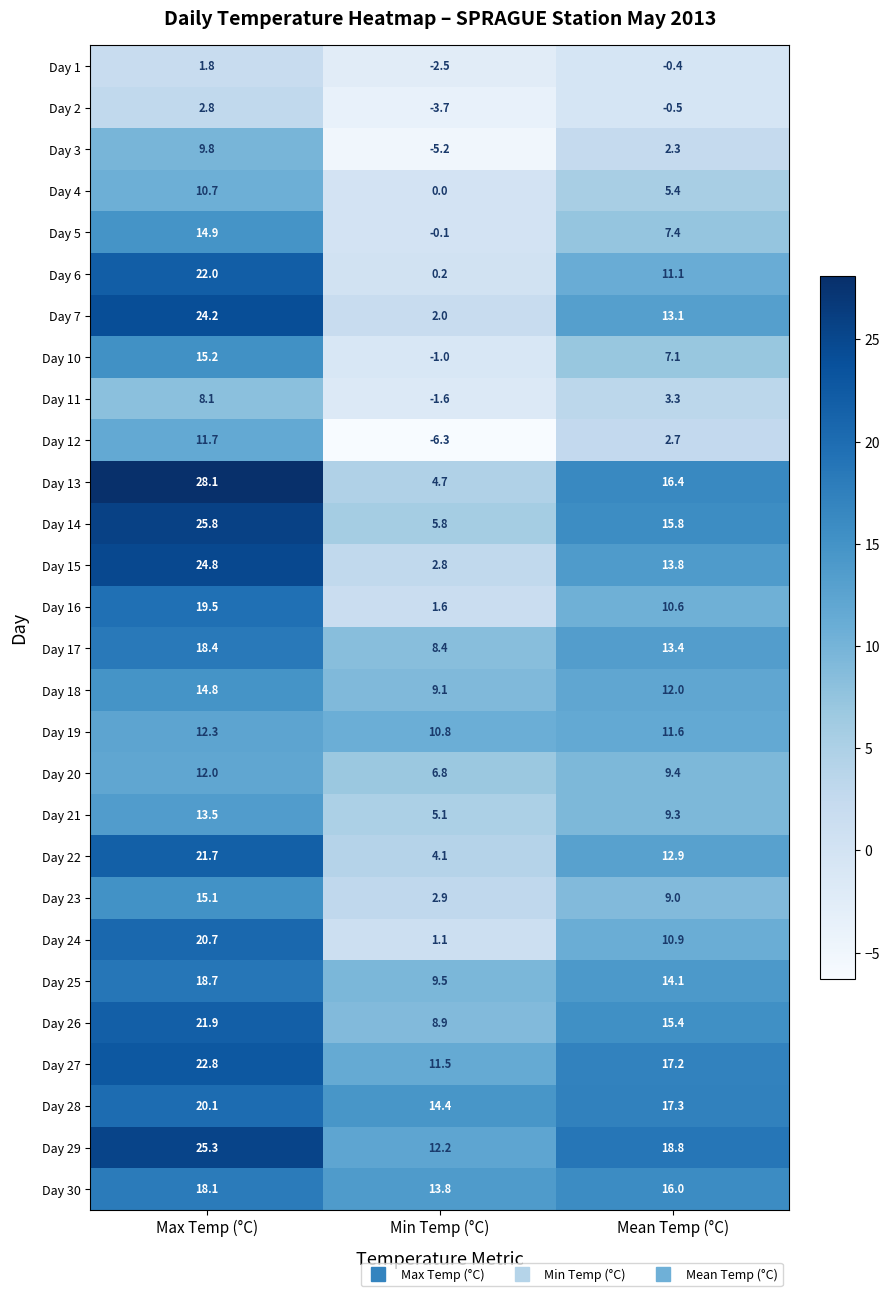

How many values in the Day 13 series exceed 16?

2